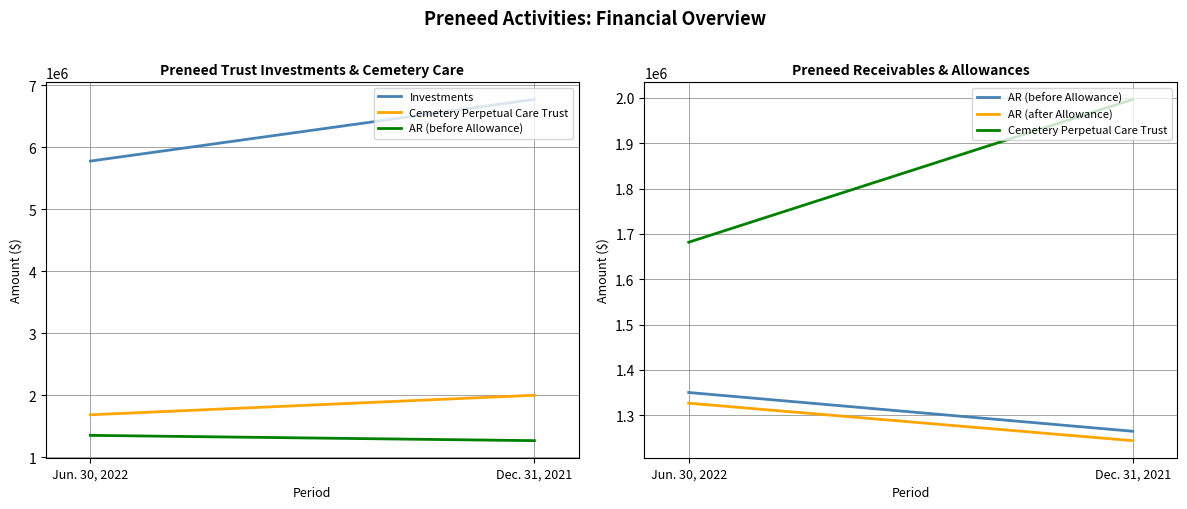

Count the number of data series in this chart.

4